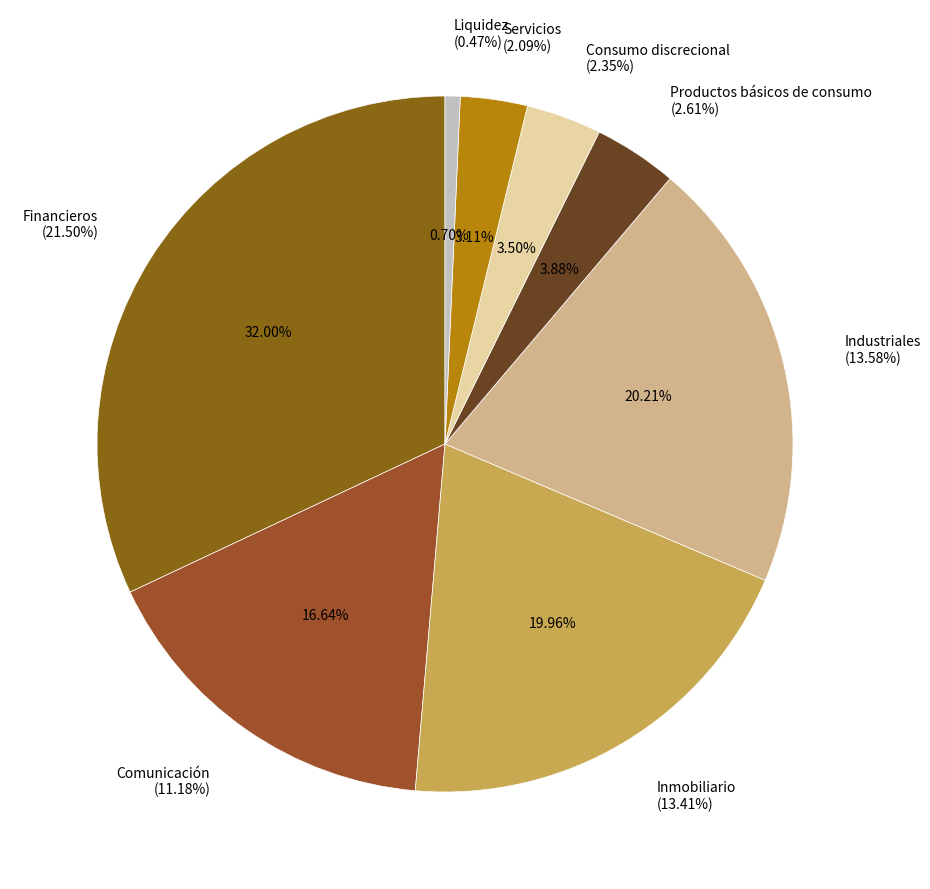

Is there a majority slice in this chart?

No